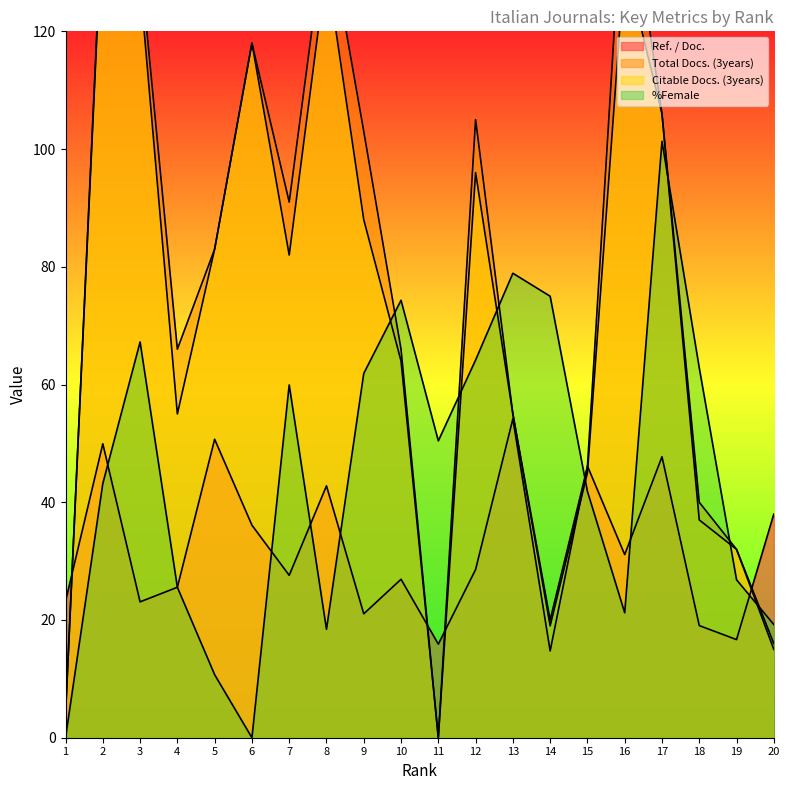

Where is the first local maximum for Ref. / Doc.?

2